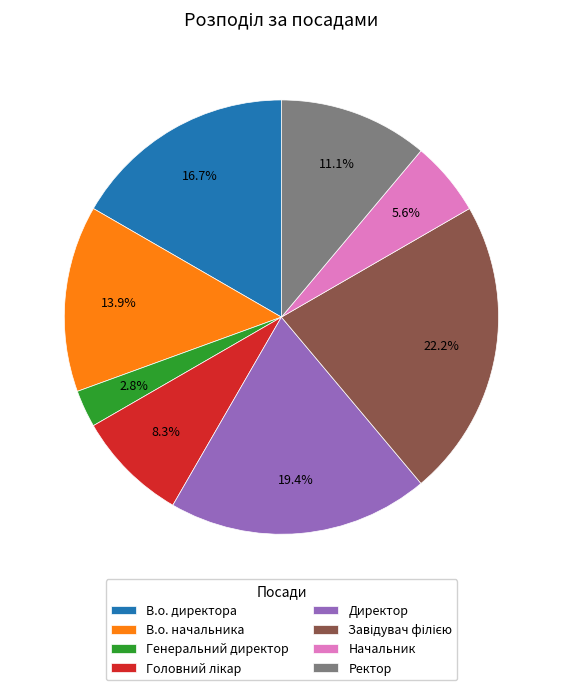

True or false: В.о. директора accounts for 17% of the total.

True